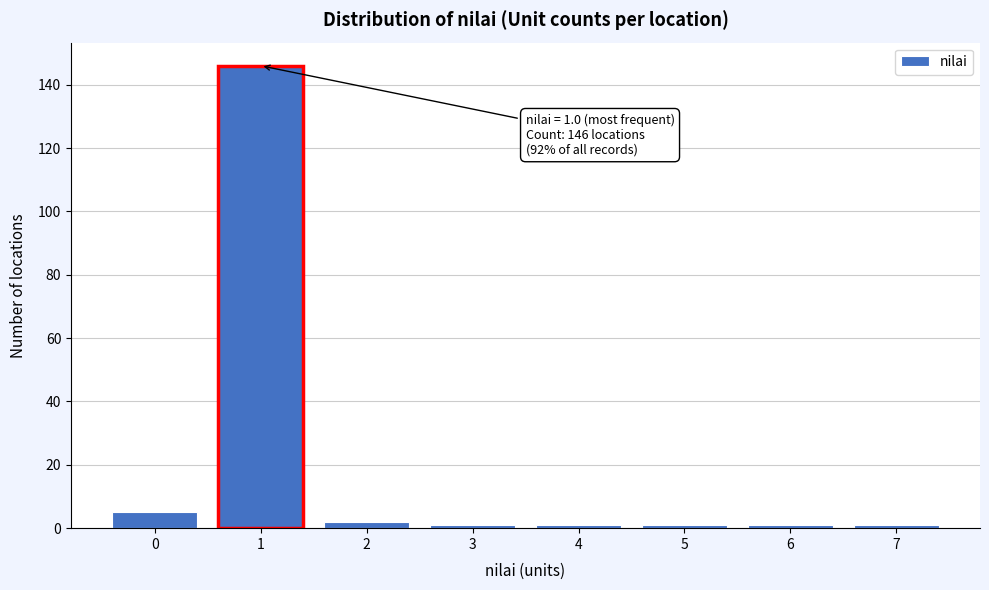

Which range on the x-axis has the tallest bar?

0.5 to 1.5